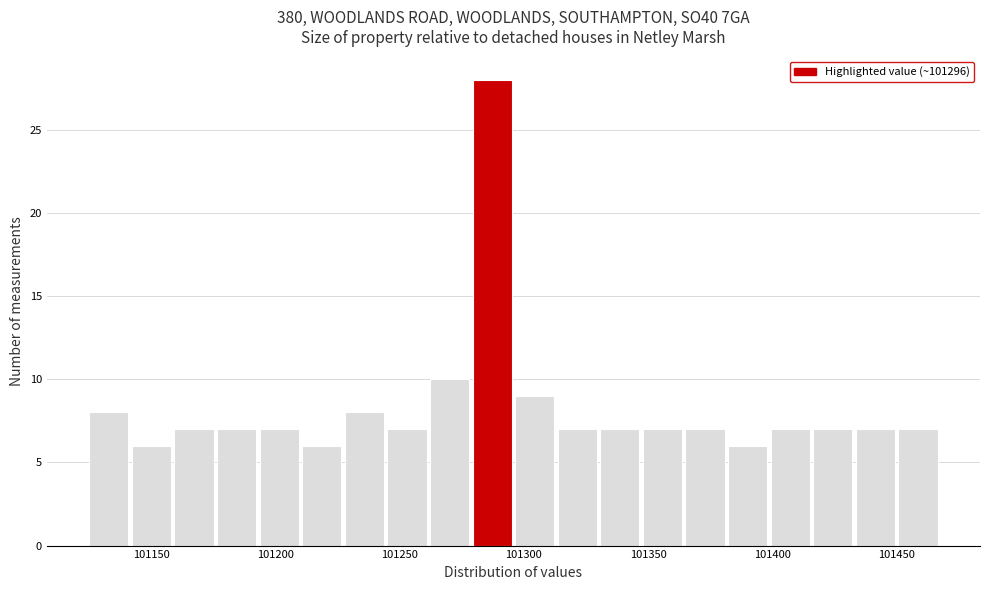

Around what value on the x-axis is the tallest bar? Give the approximate position of its centre, as read against the axis.

101285